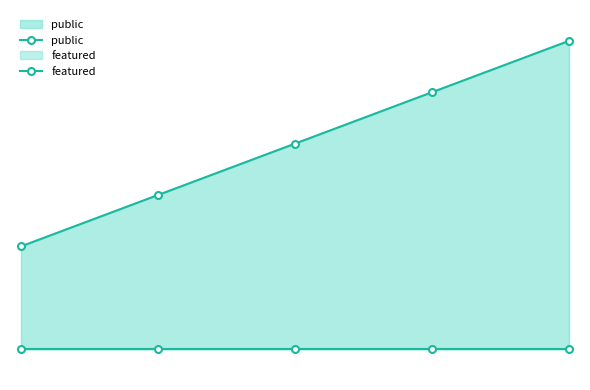

At 12962, list the series in order from largest to smallest.

public, featured